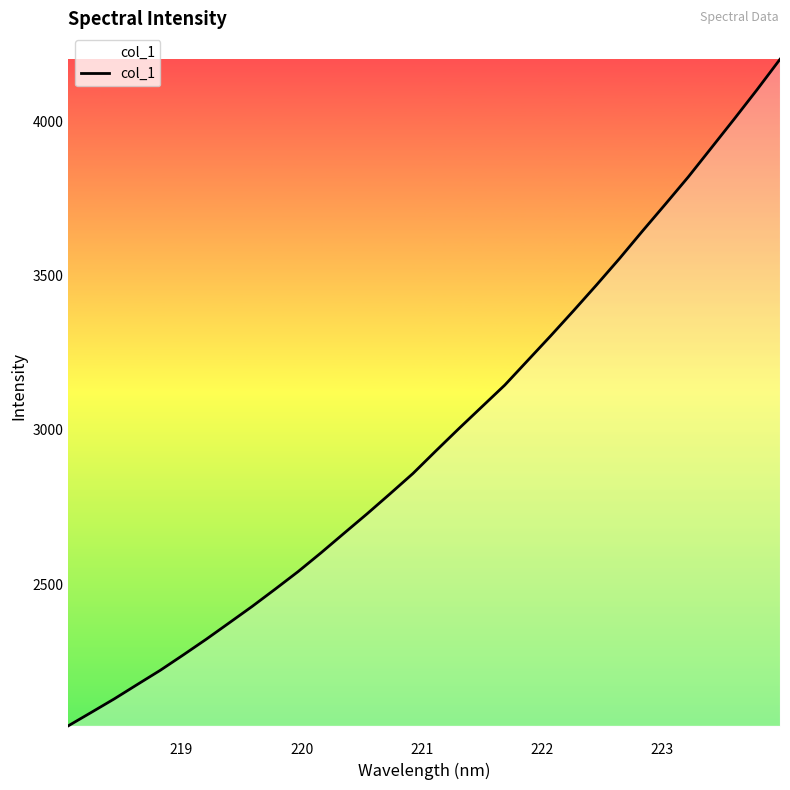

Does the chart have visible grid lines?

No